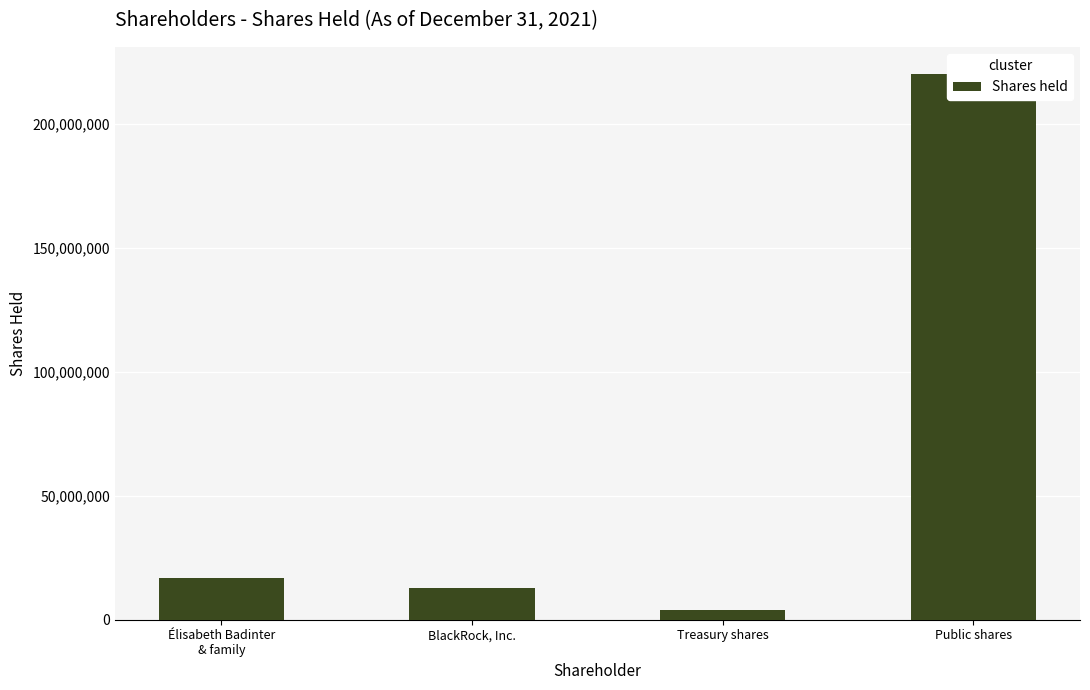

What is the difference between the values at Public shares and BlackRock, Inc.?

207360676